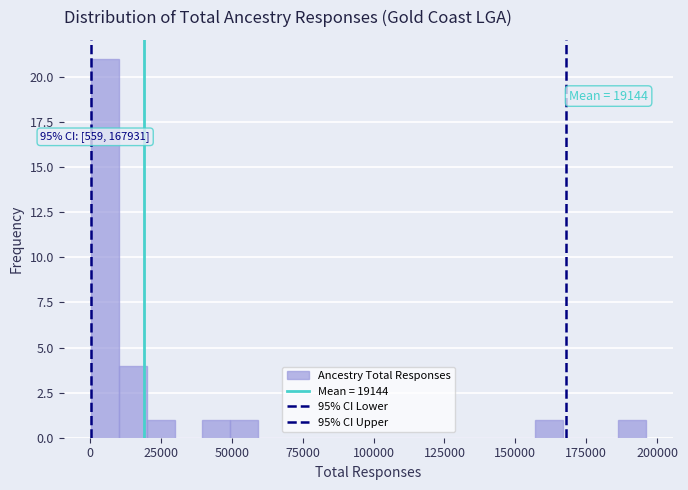

Around what value on the x-axis is the tallest bar? Give the approximate position of its centre, as read against the axis.

5000